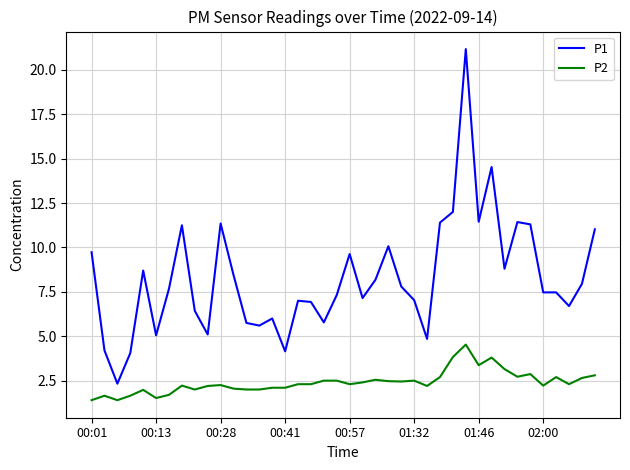

True or false: P1 and P2 intersect in this chart.

False